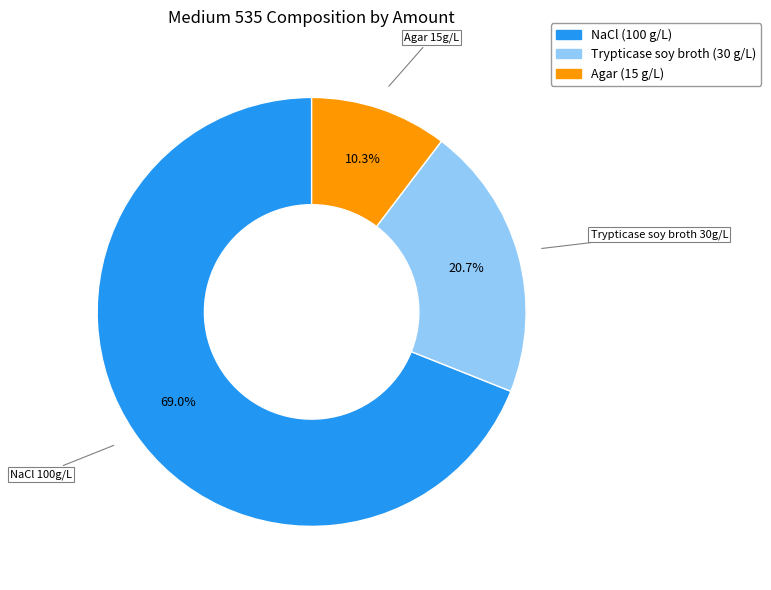

What is the smallest slice in the pie chart?

Agar